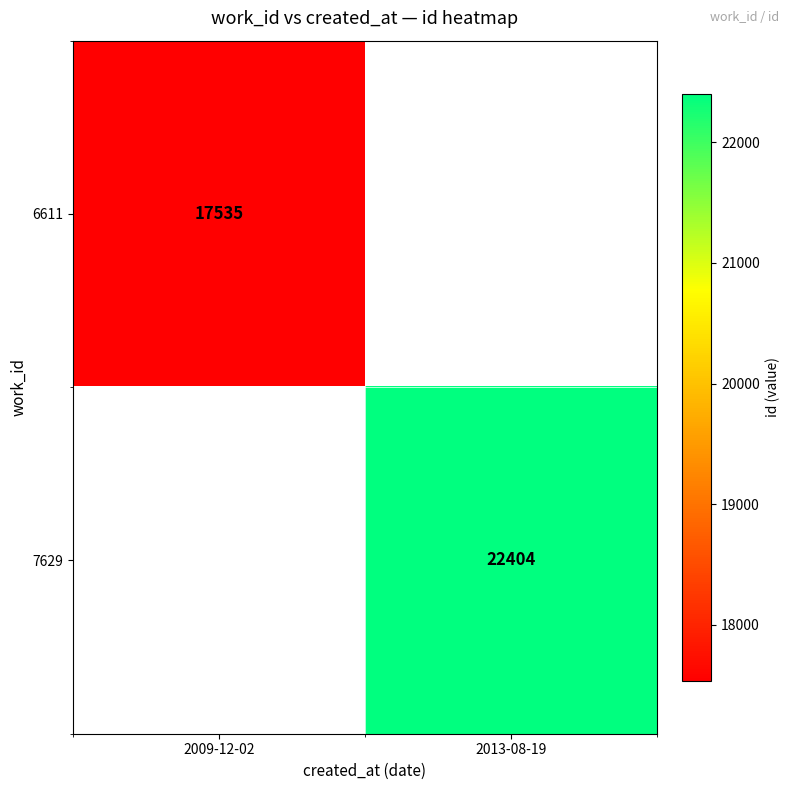

Is the value of 6611 at 2009-12-02 greater than the value of 7629 at 2013-08-19?

No